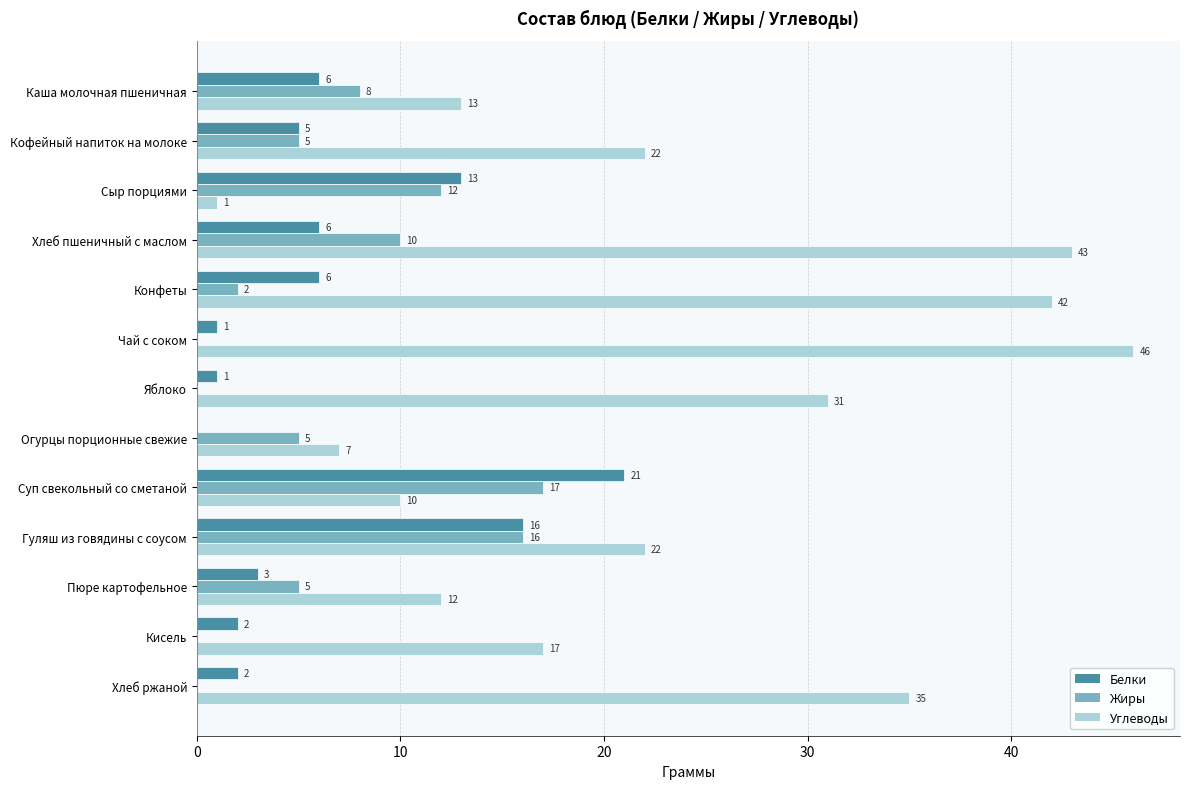

What is the maximum value for Белки?

21